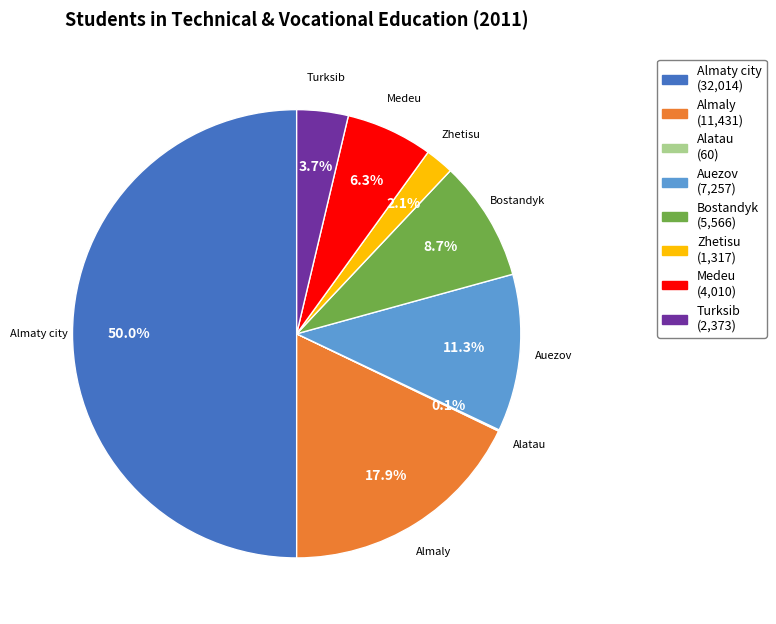

What percentage is NOT represented by Zhetisu?

97.9%